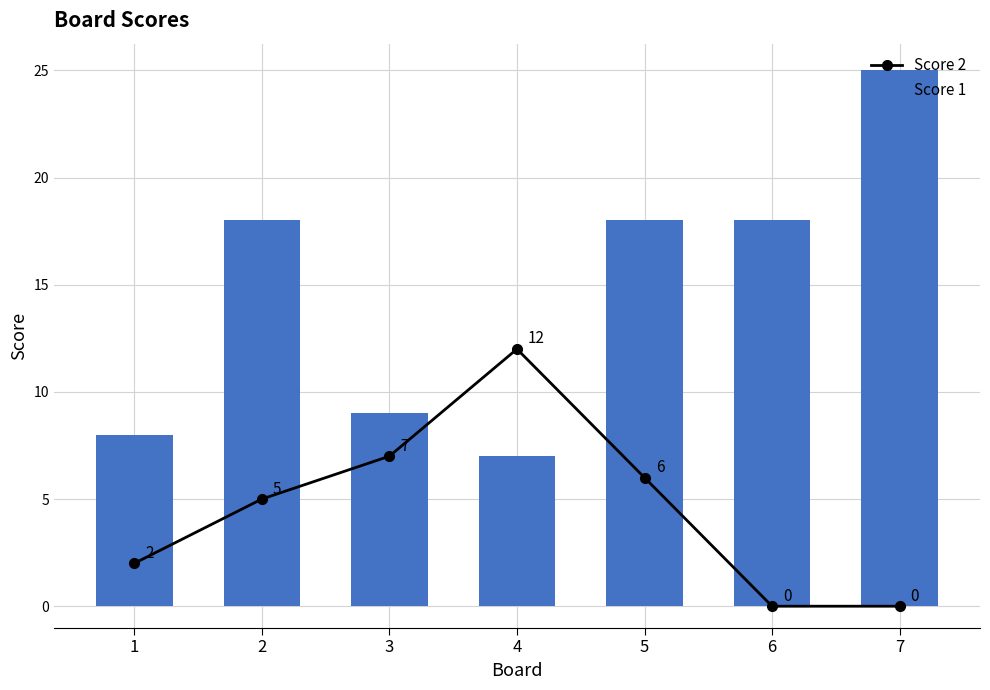

What is the value of the Score 1 bar at the 4th from the left?

7